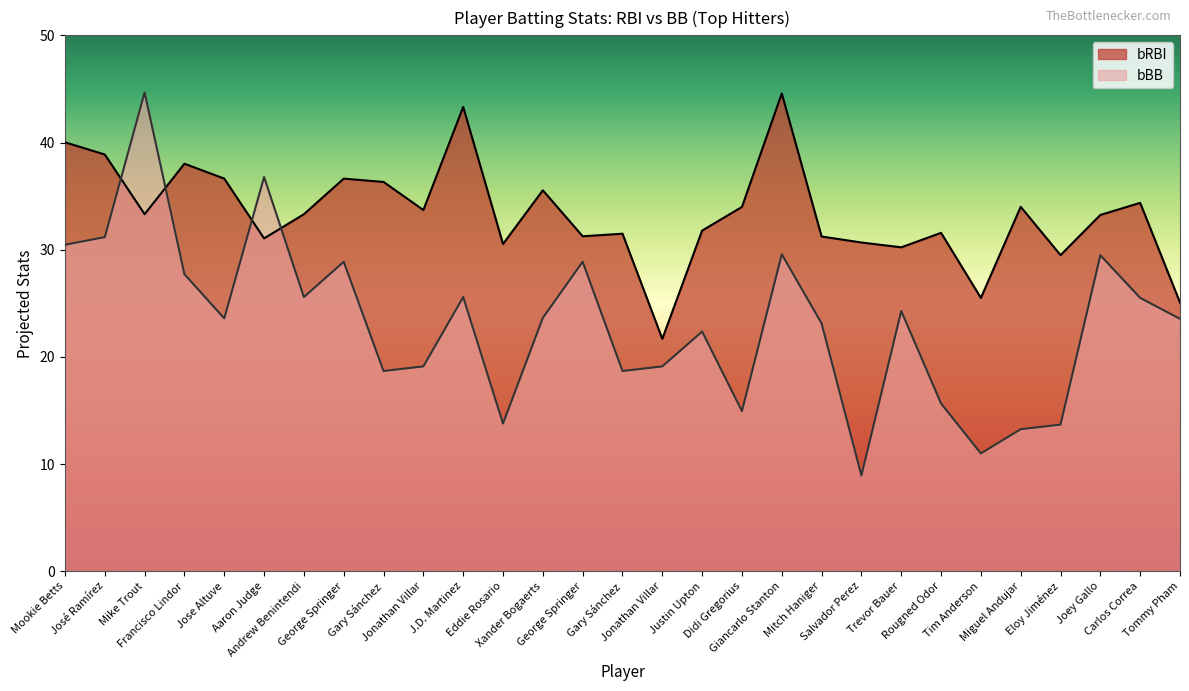

True or false: bRBI and bBB intersect in this chart.

True